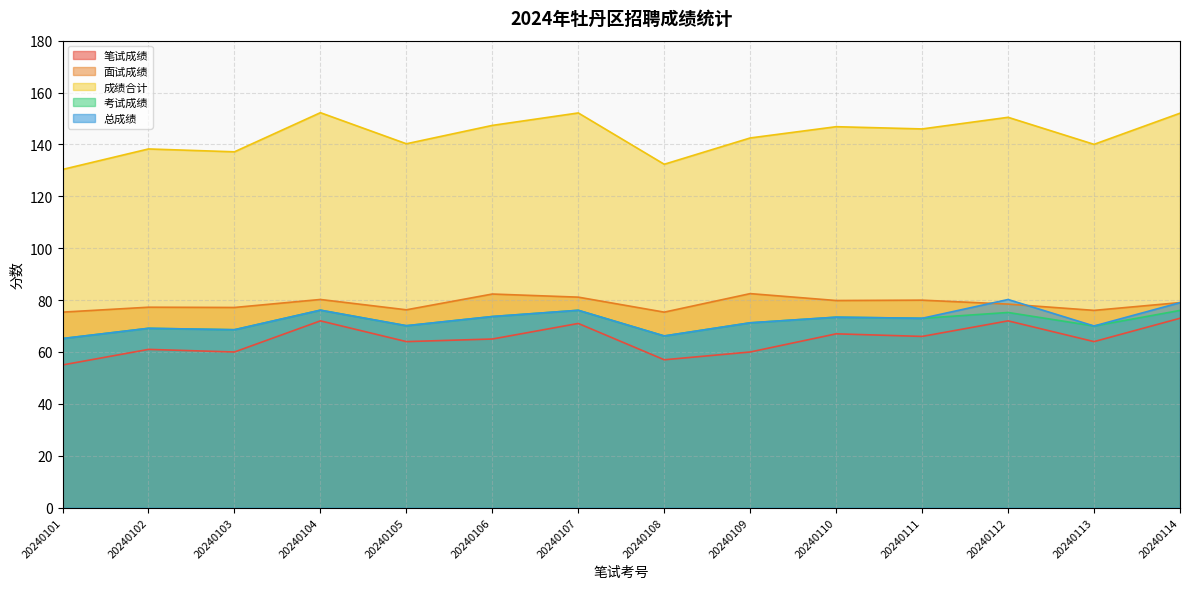

What are all the series names shown in the legend?

笔试成绩, 面试成绩, 成绩合计, 考试成绩, 总成绩